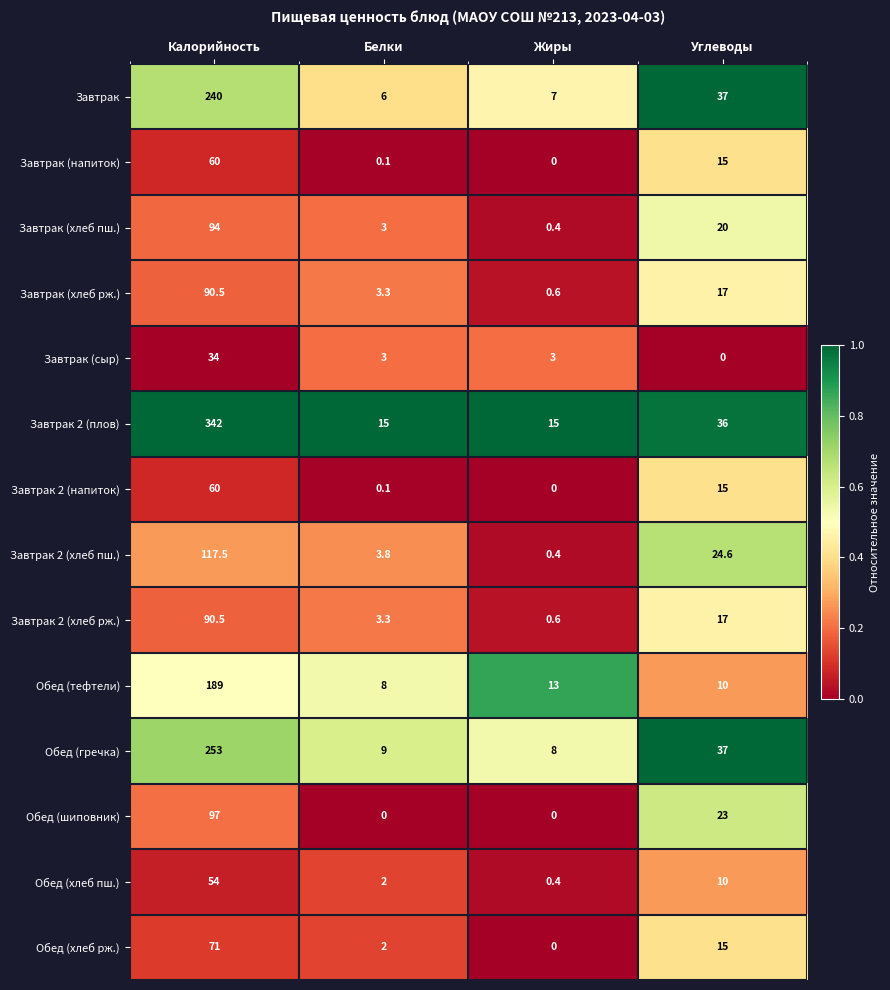

What is the highest value of the Завтрак (напиток) series?

60.0